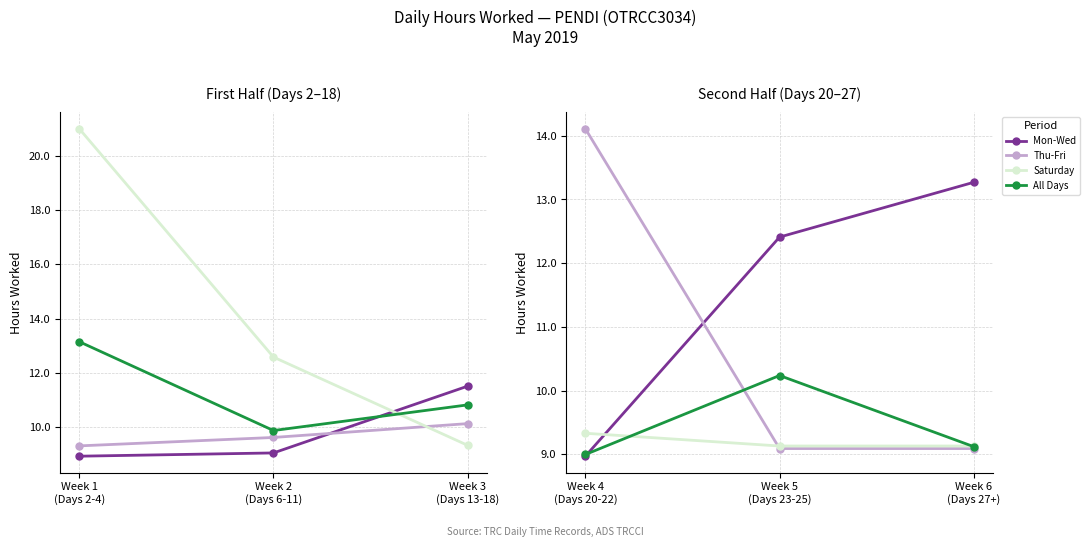

Between Week 5 (Days 23-25) and Week 4 (Days 20-22), which is larger?

Week 5 (Days 23-25)